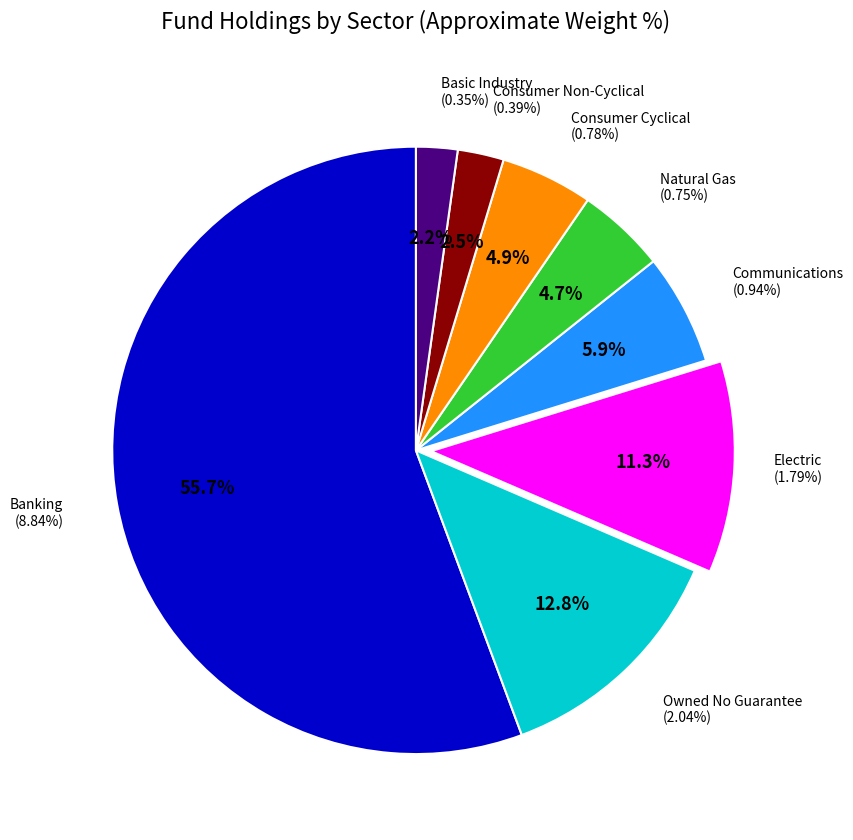

What is the largest slice in the pie chart?

Banking